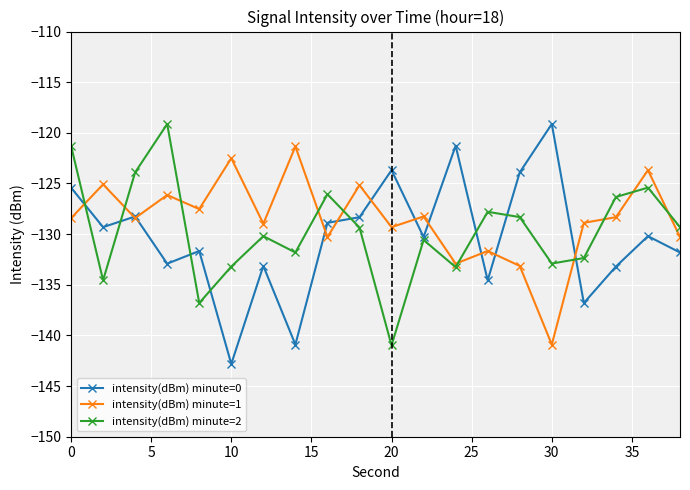

What is the value of the intensity(dBm) minute=2 point at the 10th from the left?

-129.3